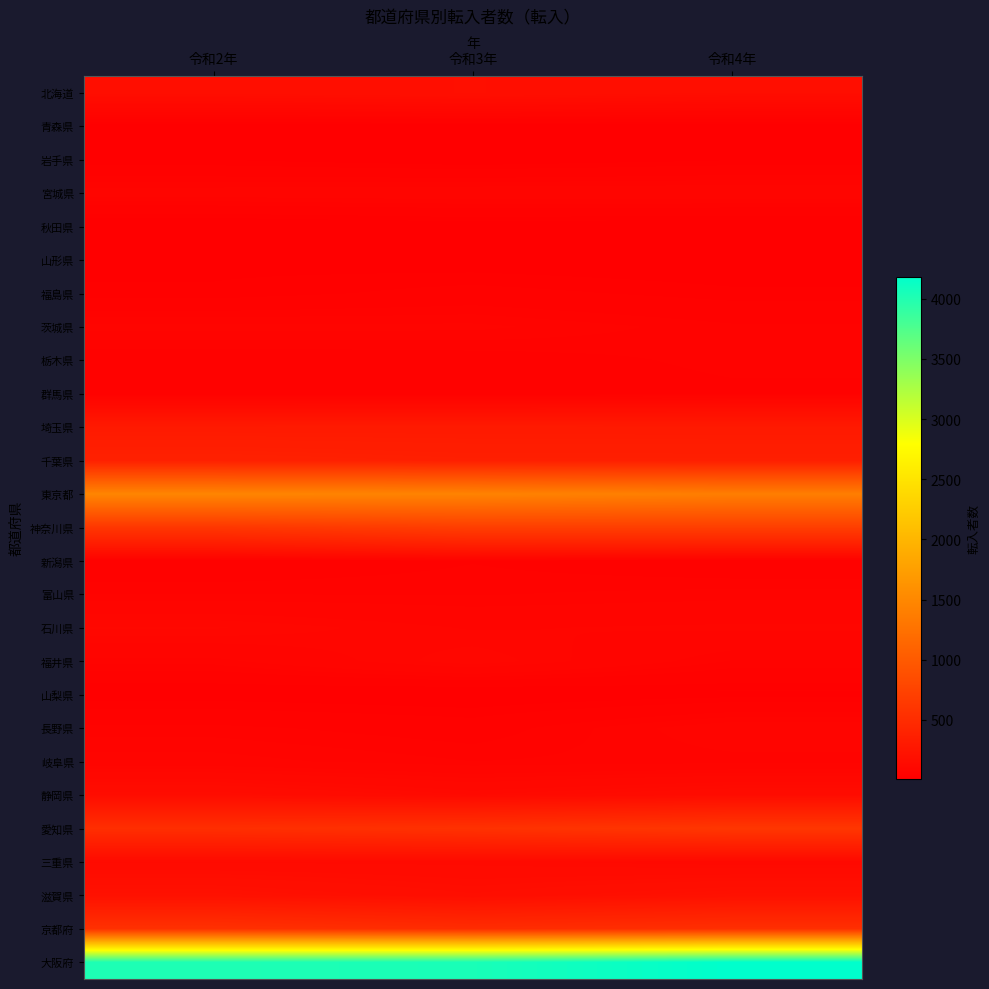

How many distinct data groups are displayed?

27